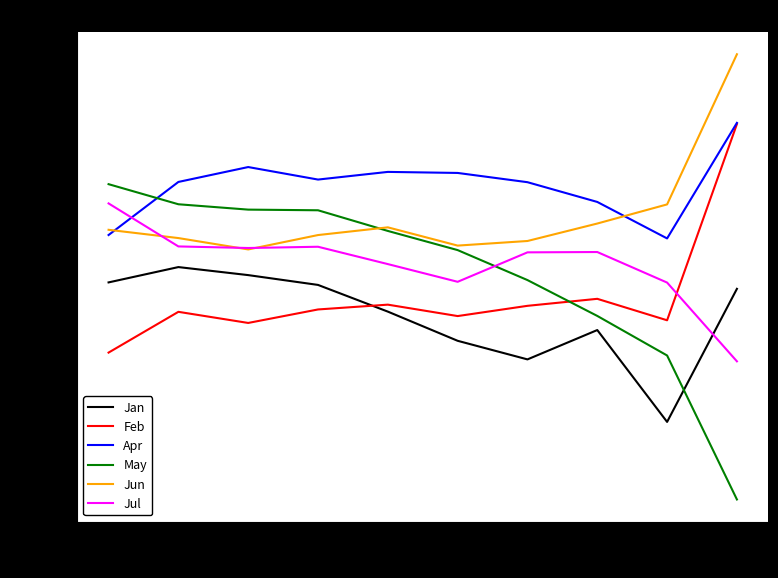

Is it true that Jan equals -0.1 at pct35?

True